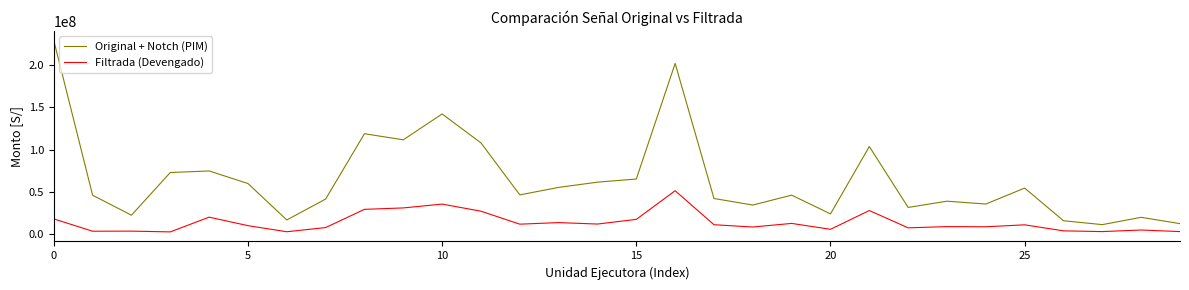

List the series in order of their overall mean, lowest first.

Filtrada (Devengado), Original + Notch (PIM)